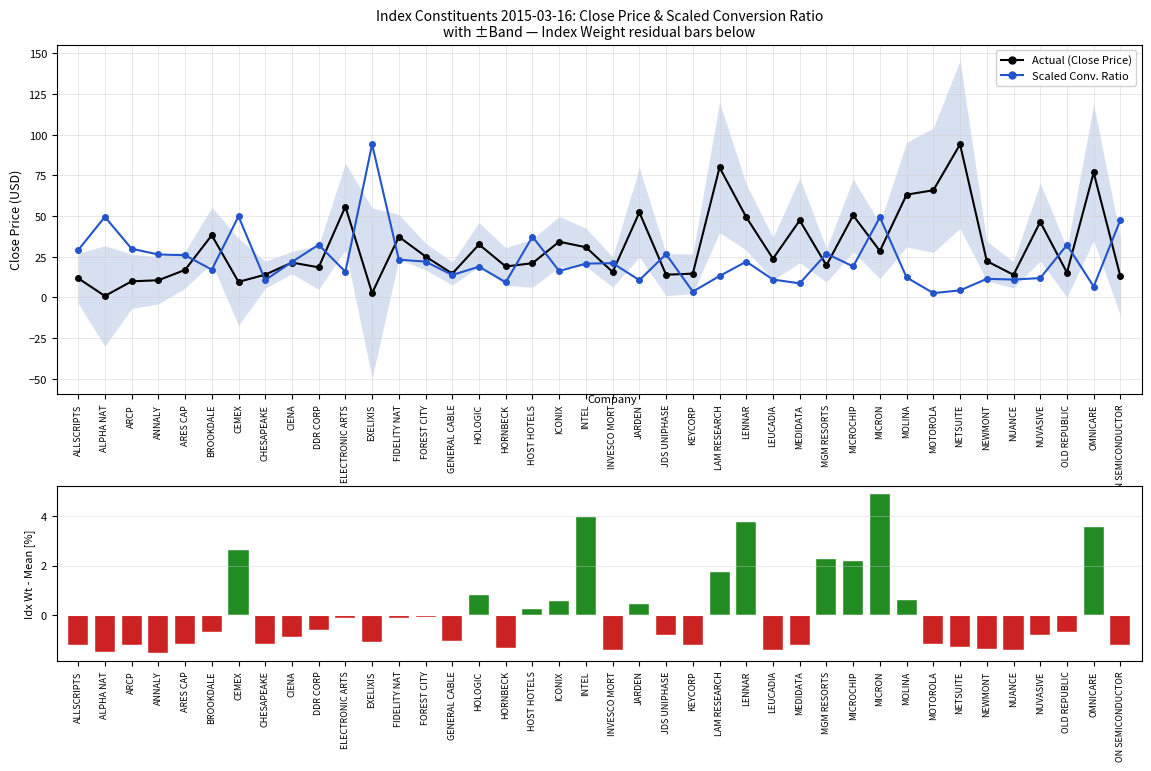

What is the maximum value shown in the chart?

94.1